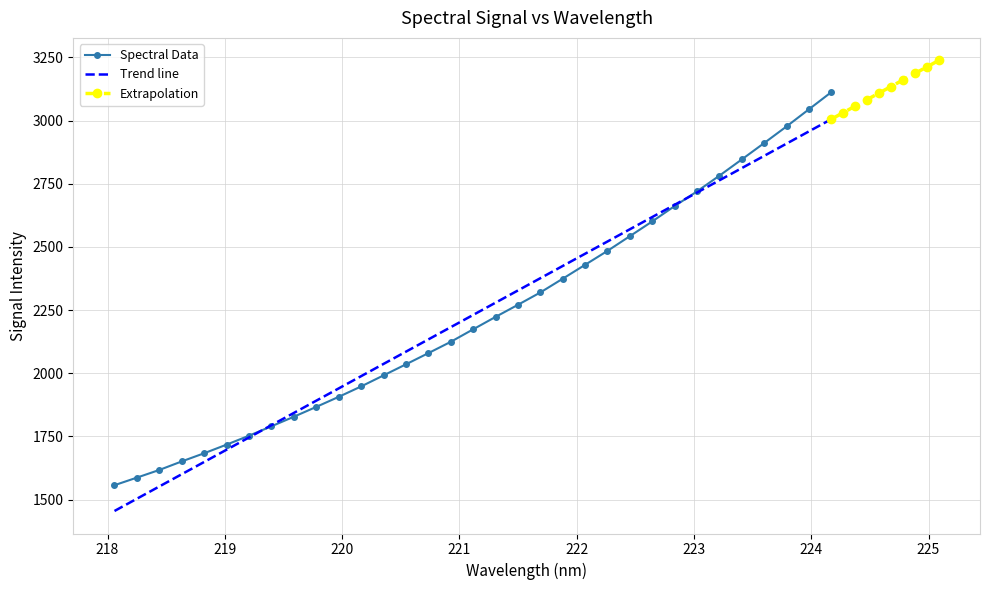

How many data points in y are above 2173?

17